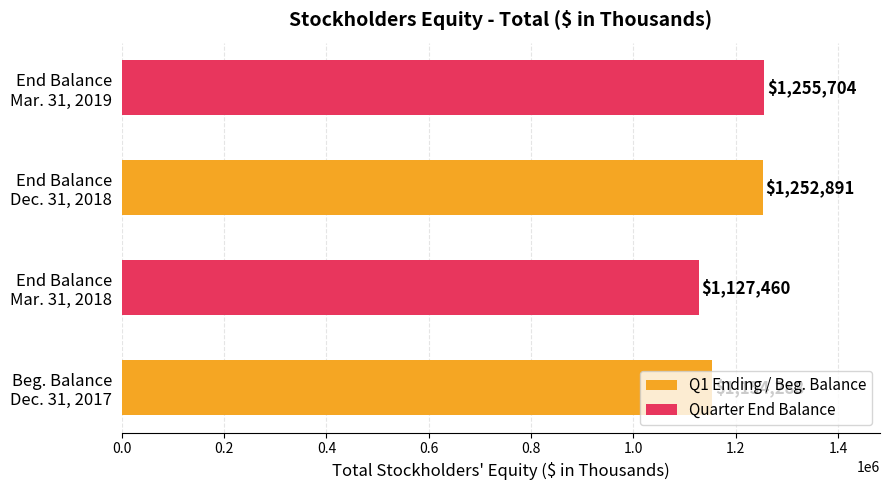

What is the maximum value shown in the chart?

1255704